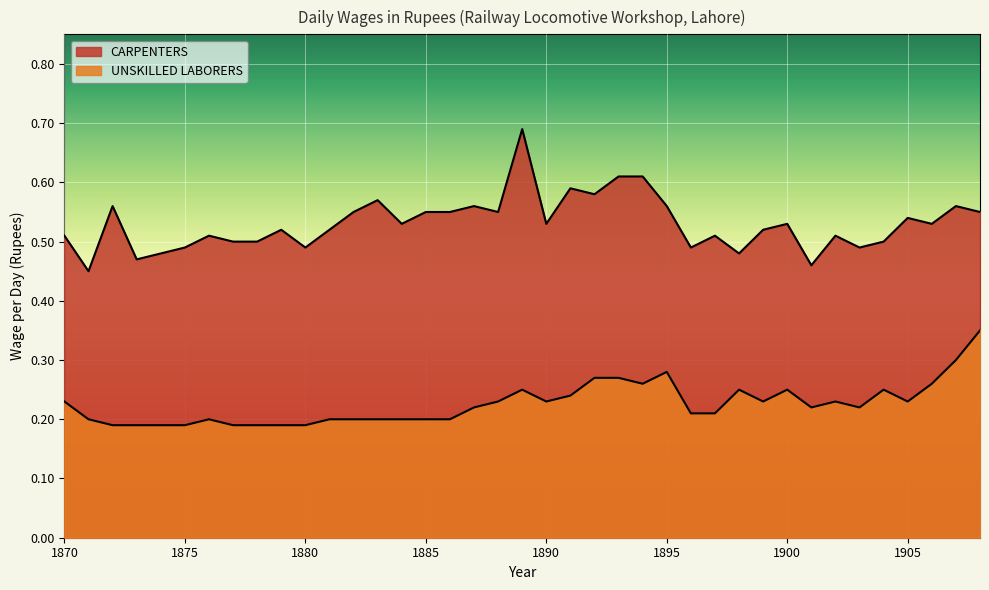

In CARPENTERS, how many points are lower than both neighbors (excluding endpoints)?

12